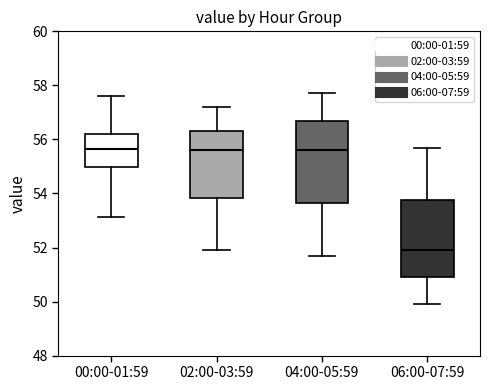

Reading left to right, transcribe this box plot: for each box, give where its median line is, the range the box spans, and where its two whiskers end, as read against the y-axis. The values are not printed on the chart, so give them approximately, as read against the axis.

00:00-01:59: median 55.6, box 55.0 to 56.2, whiskers 53.2 to 57.6
02:00-03:59: median 55.6, box 53.8 to 56.4, whiskers 52.0 to 57.2
04:00-05:59: median 55.6, box 53.6 to 56.8, whiskers 51.8 to 57.8
06:00-07:59: median 52.0, box 51.0 to 53.8, whiskers 50.0 to 55.8